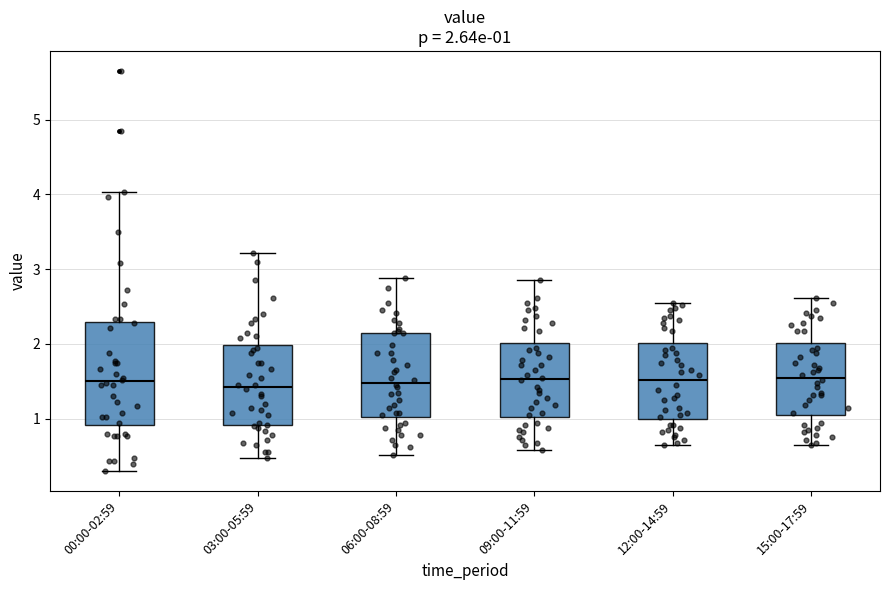

Comparing the boxes themselves (not the whiskers), which one is the tallest?

00:00-02:59